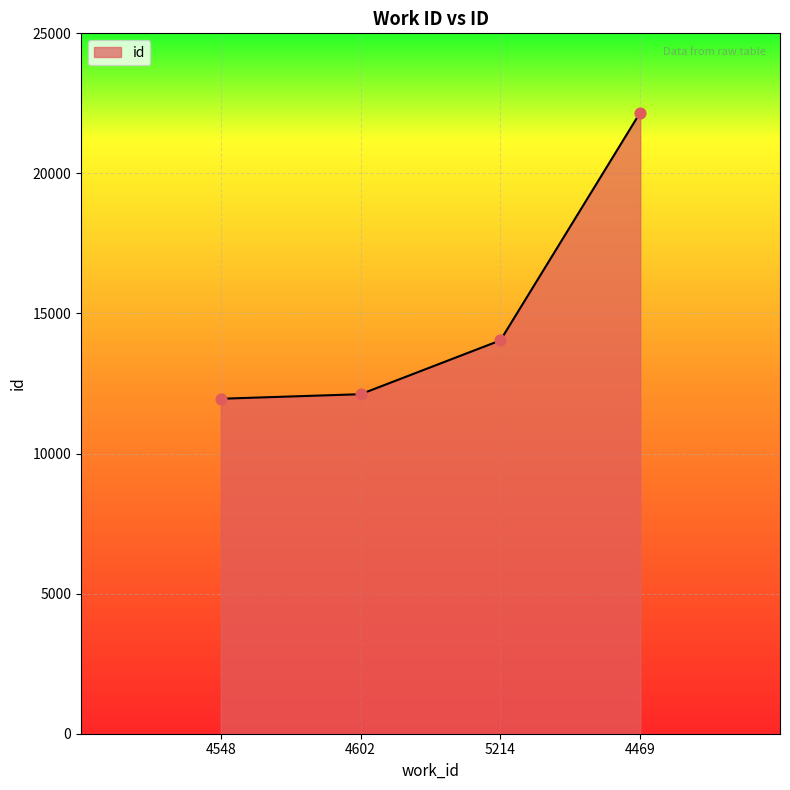

Approximately how many times larger is the value at 4469 compared to 4548?

1.9